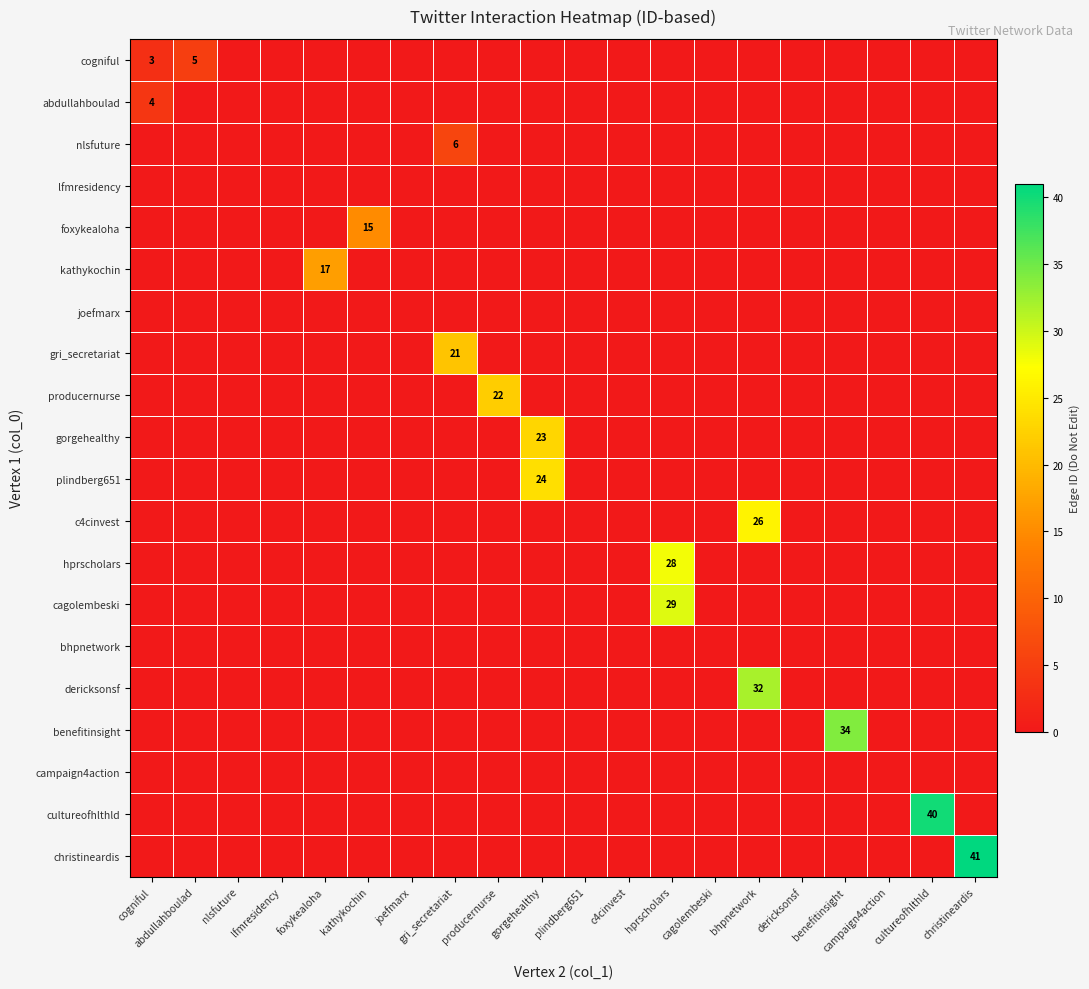

Which series has the largest total across all categories?

christineardis